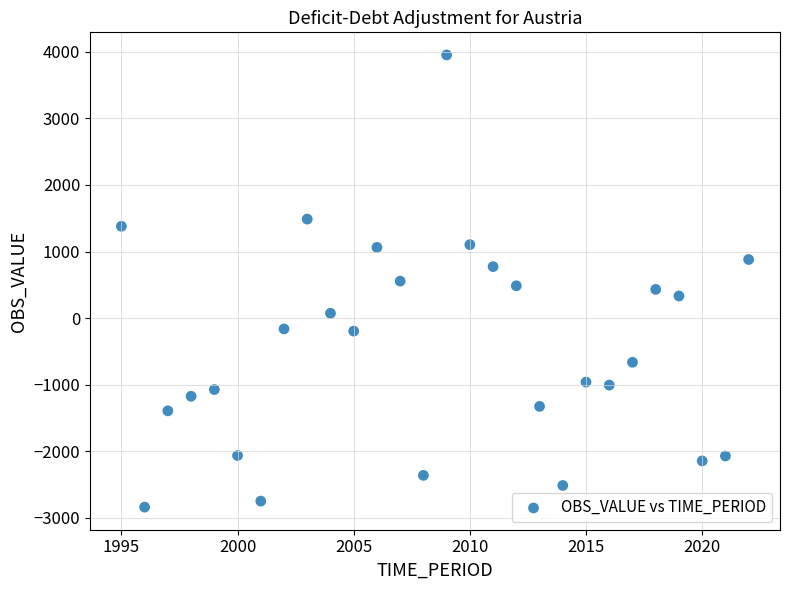

What is the range of Y values (max minus min)?

6793